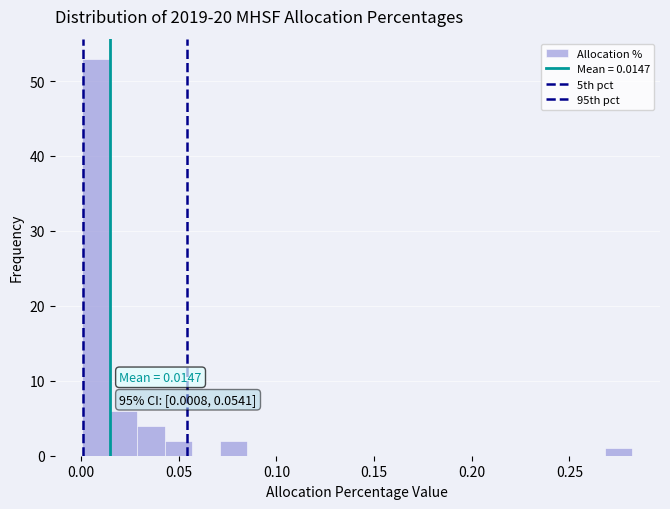

Around what value on the x-axis is the tallest bar? Give the approximate position of its centre, as read against the axis.

0.010